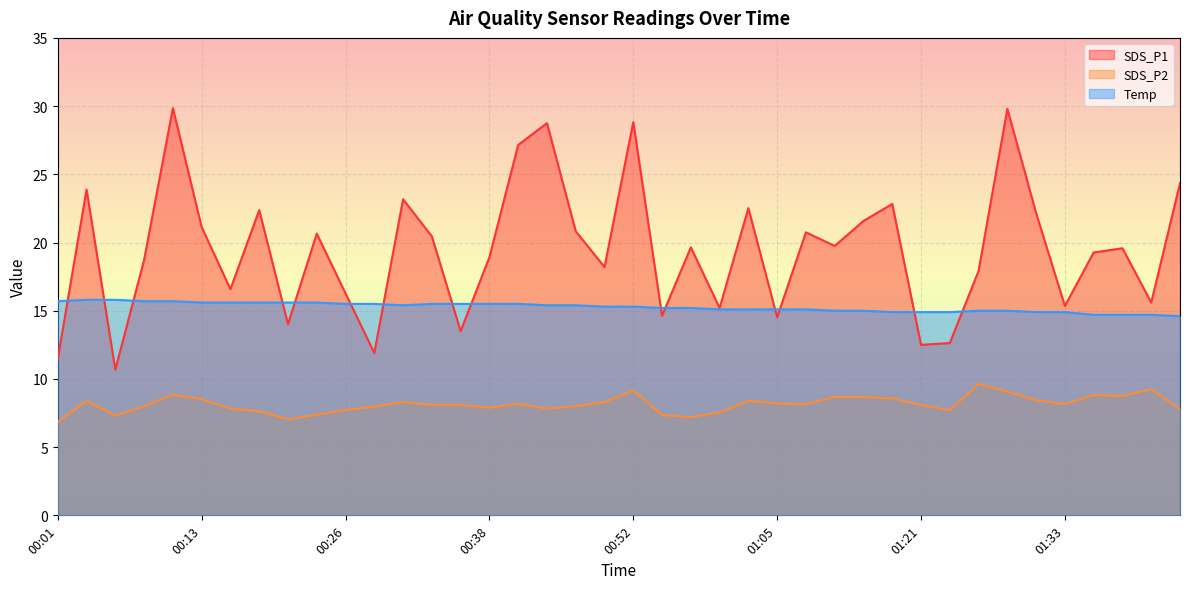

What are all the series names shown in the legend?

SDS_P1, SDS_P2, Temp